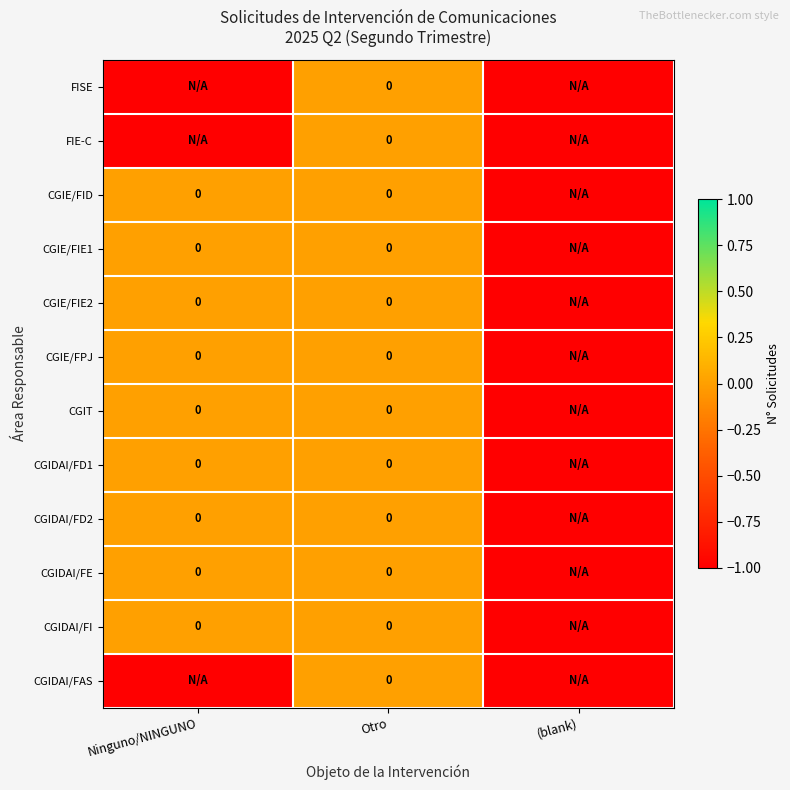

What value does the CGIT series have at (blank)?

-1